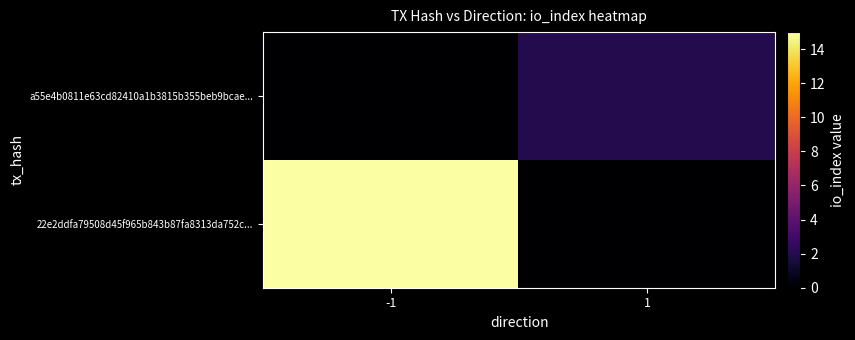

How many categories are shown in the chart?

2